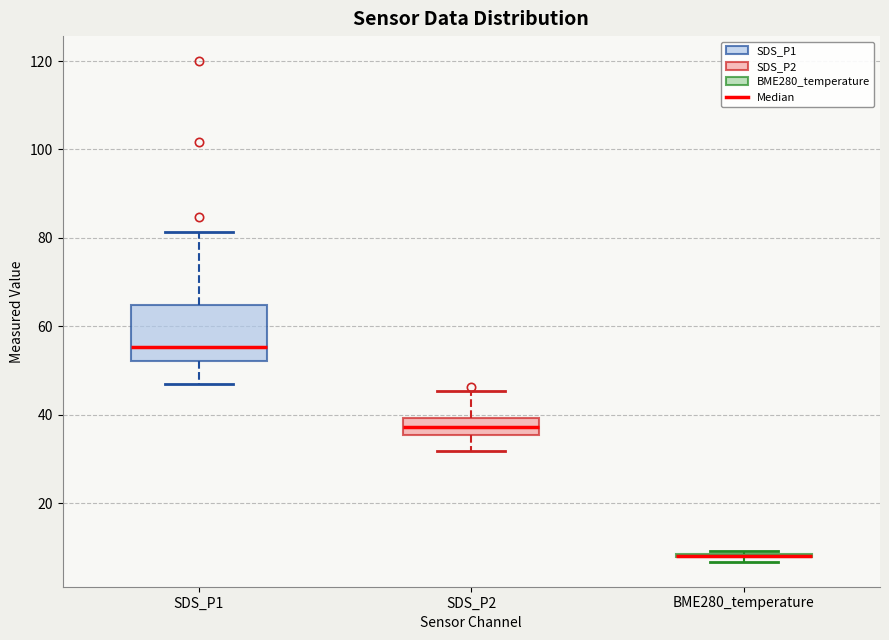

Reading left to right, transcribe this box plot: for each box, give where its median line is, the range the box spans, and where its two whiskers end, as read against the y-axis. The values are not printed on the chart, so give them approximately, as read against the axis.

SDS_P1: median 56, box 52 to 64, whiskers 46 to 82
SDS_P2: median 38, box 36 to 40, whiskers 32 to 46
BME280_temperature: box collapsed to a line at 8, whiskers 6 to 10